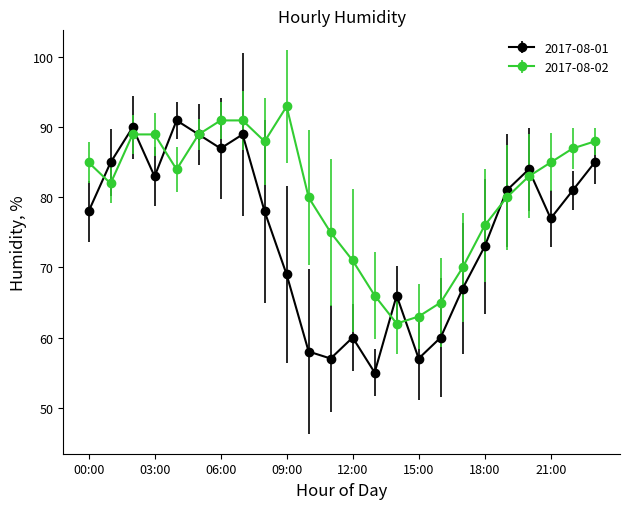

How many interior local peaks does the 2017-08-01 series have?

6